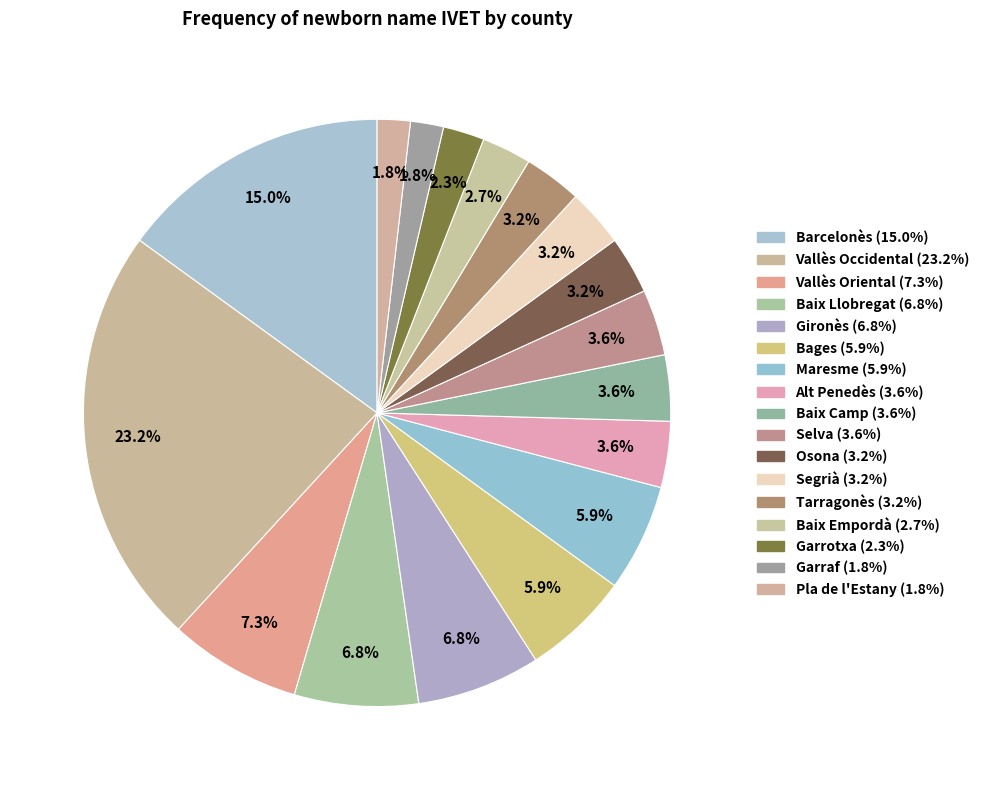

Is there any slice that represents more than half of the pie?

No